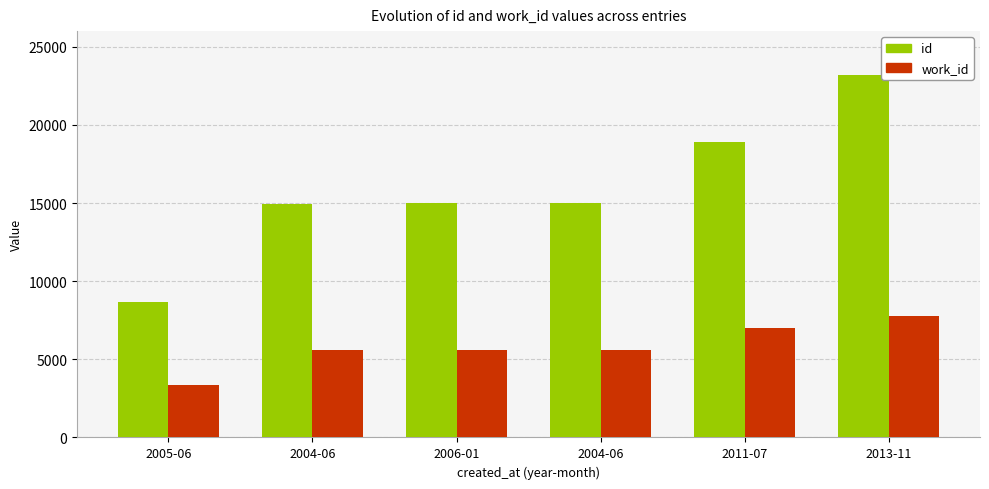

Between 2005-06 and 2004-06, which series saw the biggest shift?

id